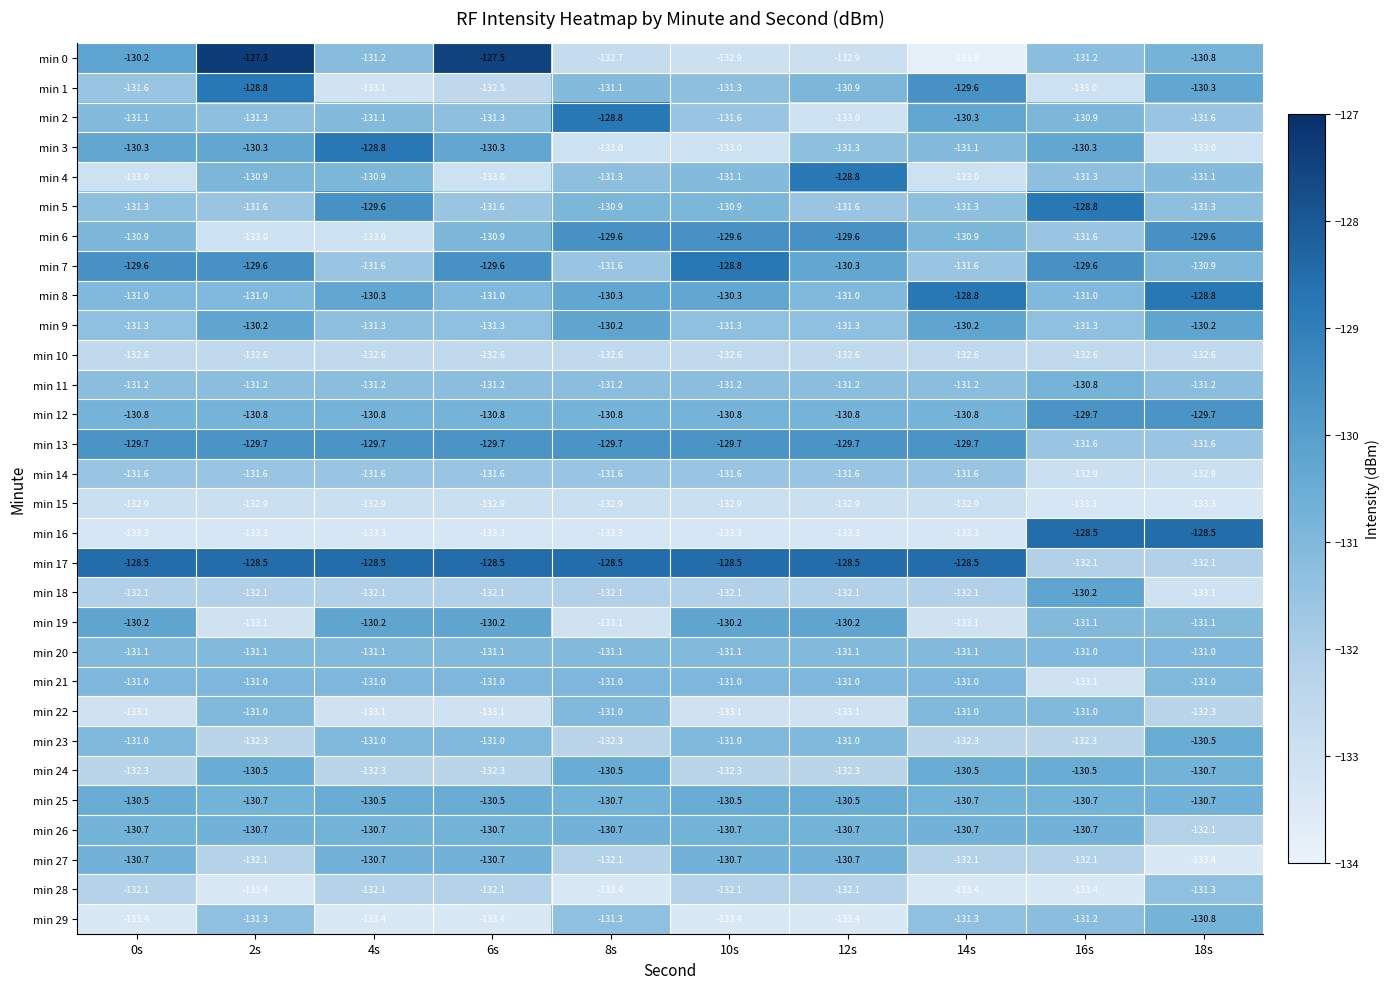

What is the total value across all series at 16s?

-3937.8